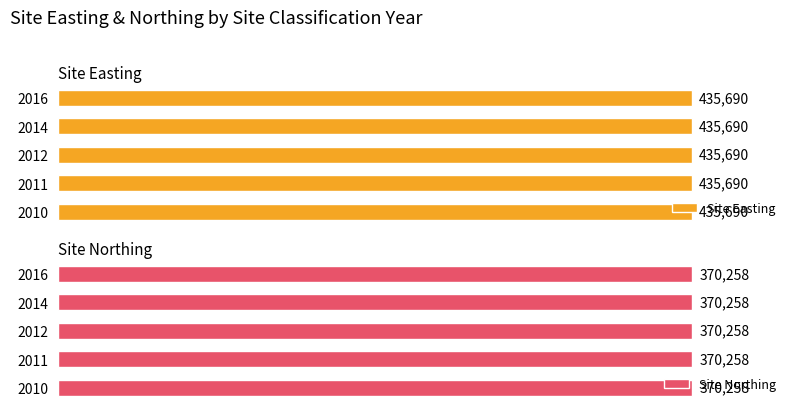

What are all the series names shown in the legend?

Site Easting, Site Northing